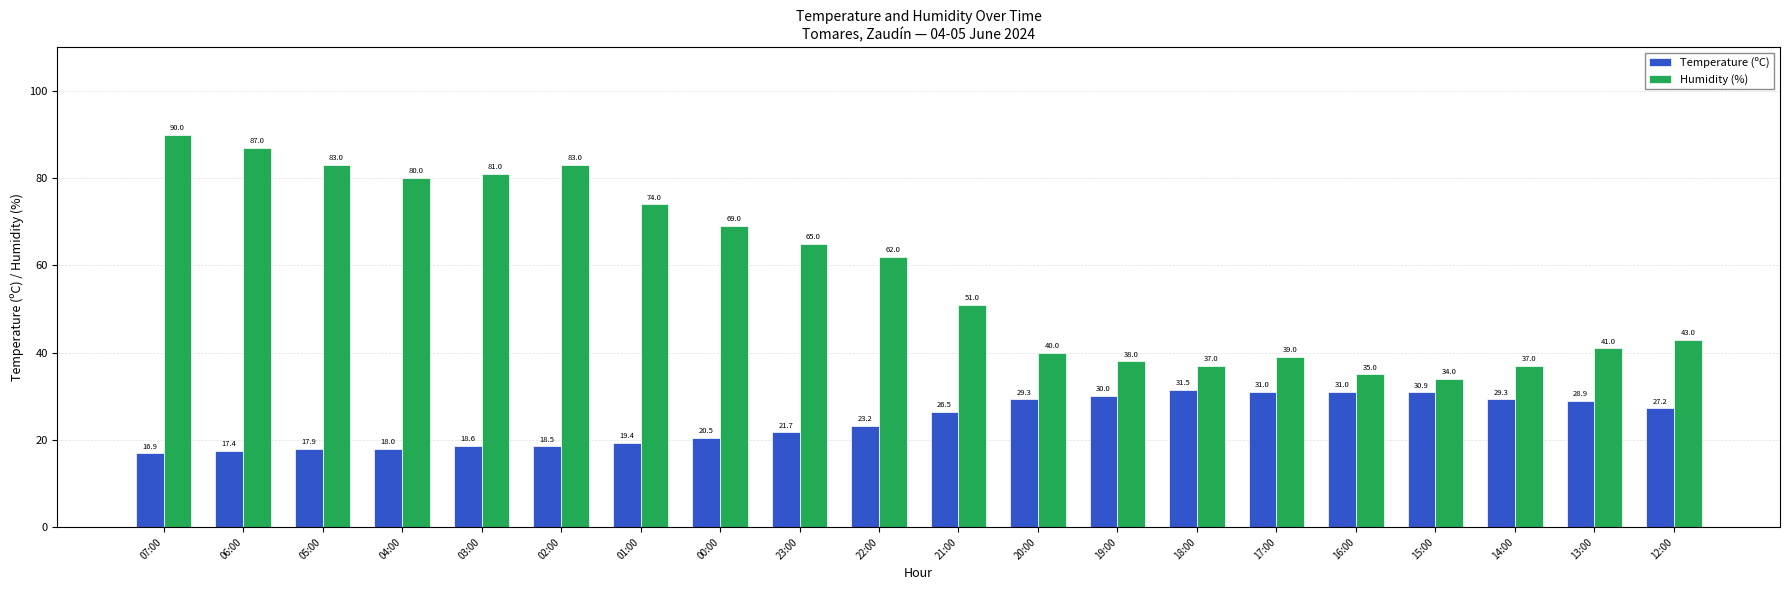

At 20:00, list the series in order from largest to smallest.

Humidity (%), Temperature (ºC)